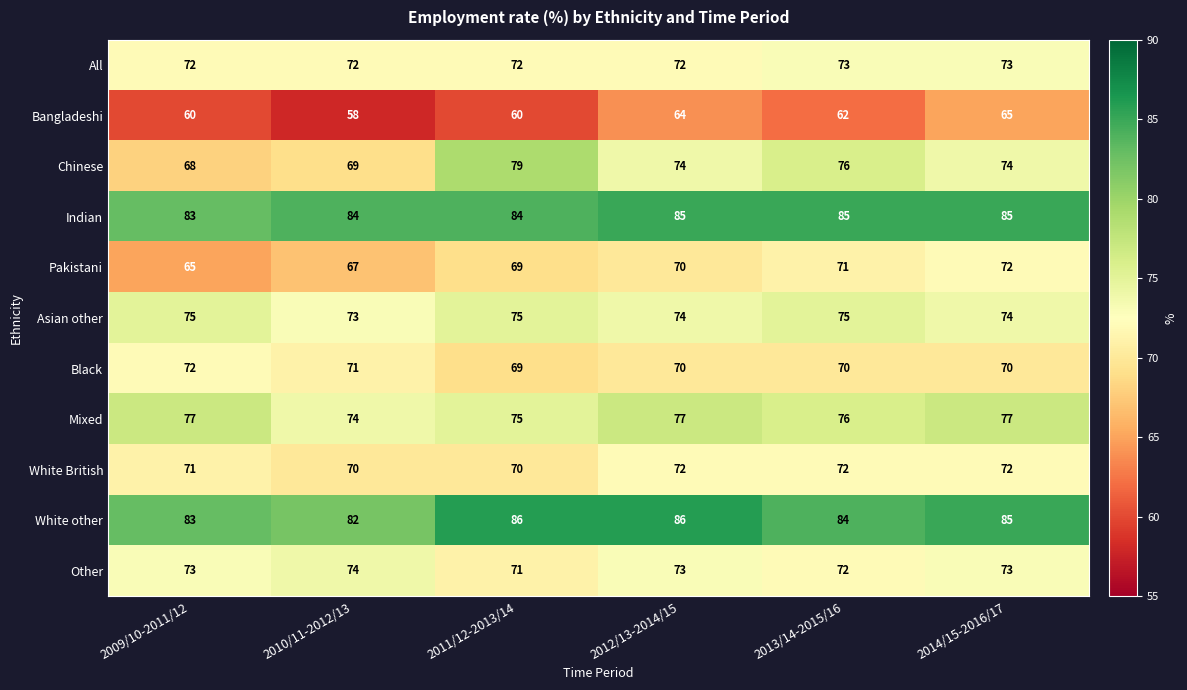

What is the total value across all series at 2013/14-2015/16?

816